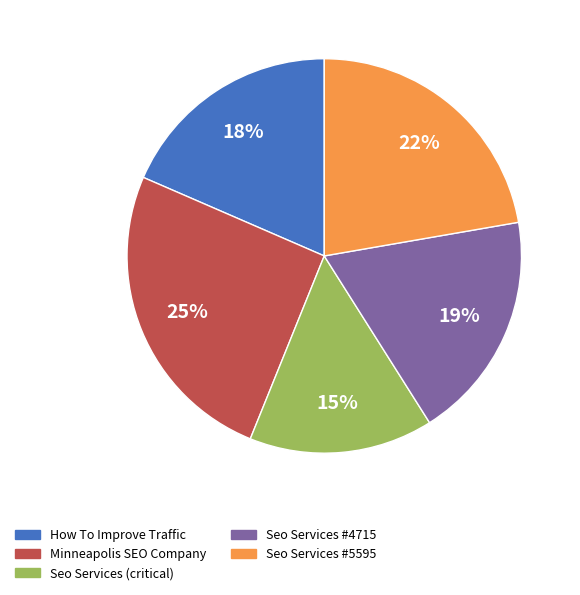

Is there a majority slice in this chart?

No